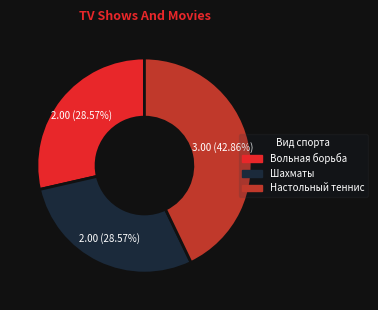

To the nearest percent, what portion does Настольный теннис represent?

43%